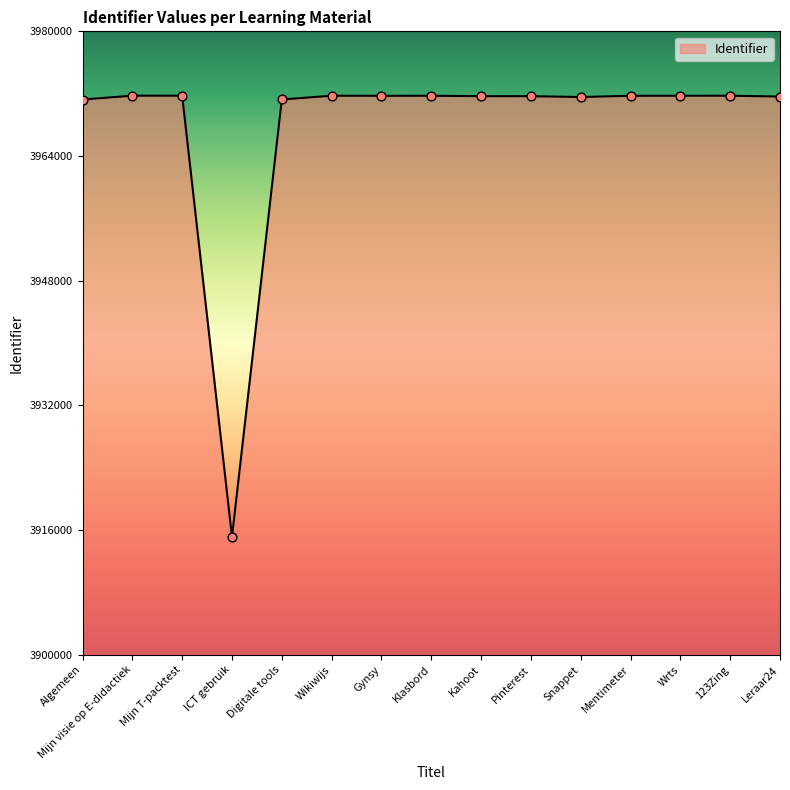

Approximately how many times larger is the value at Algemeen compared to Snappet?

1.0